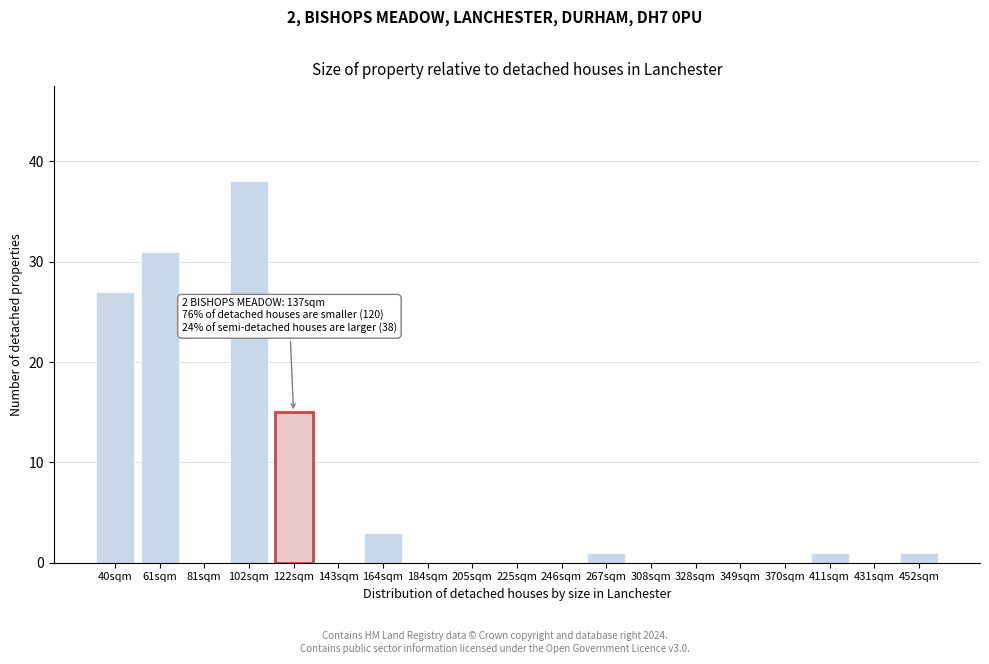

Reading left to right, extract all data points from this chart.

40sqm=27	61sqm=31	81sqm=0	102sqm=38	122sqm=15	143sqm=0	164sqm=3	184sqm=0	205sqm=0	225sqm=0	246sqm=0	267sqm=1	308sqm=0	328sqm=0	349sqm=0	370sqm=0	411sqm=1	431sqm=0	452sqm=1